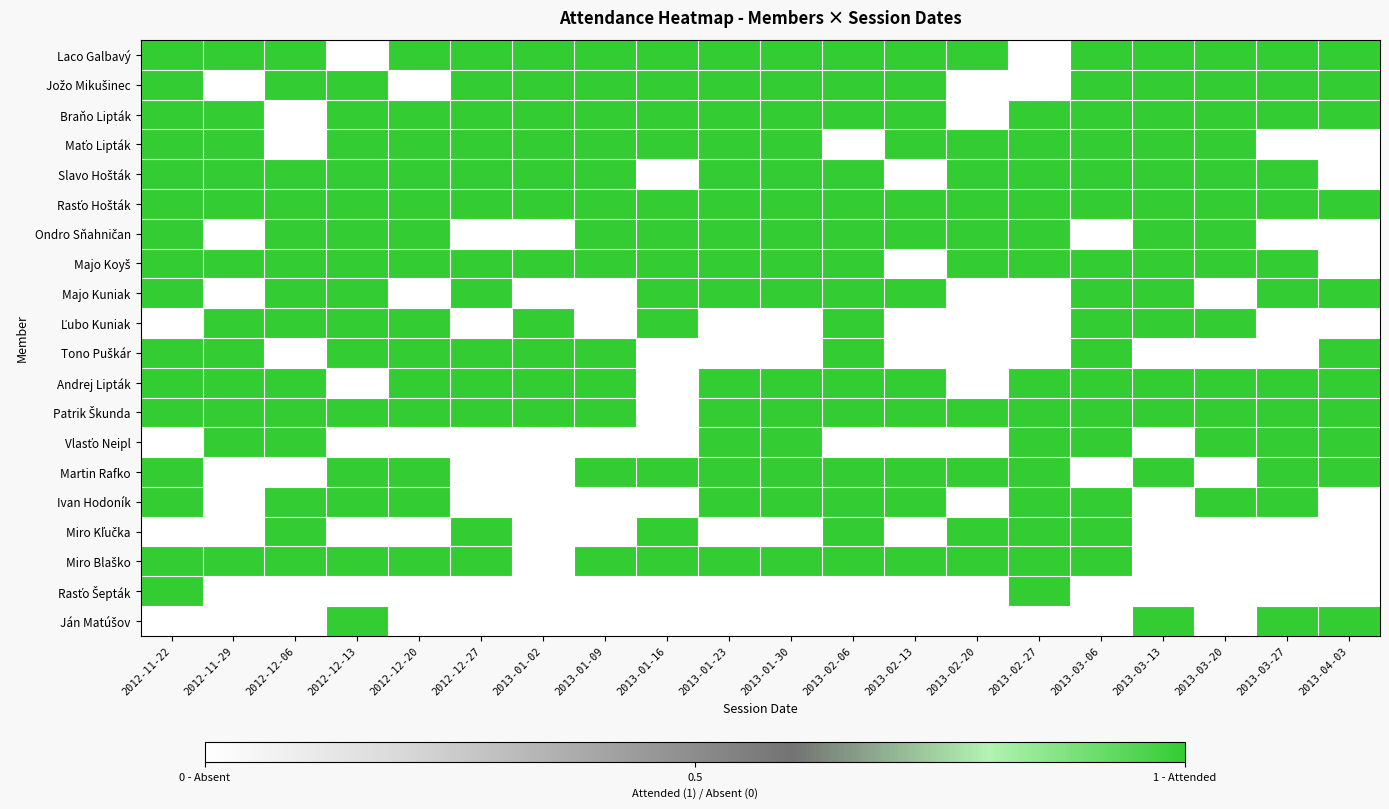

What is the total value across all series at 2013-02-27?

14